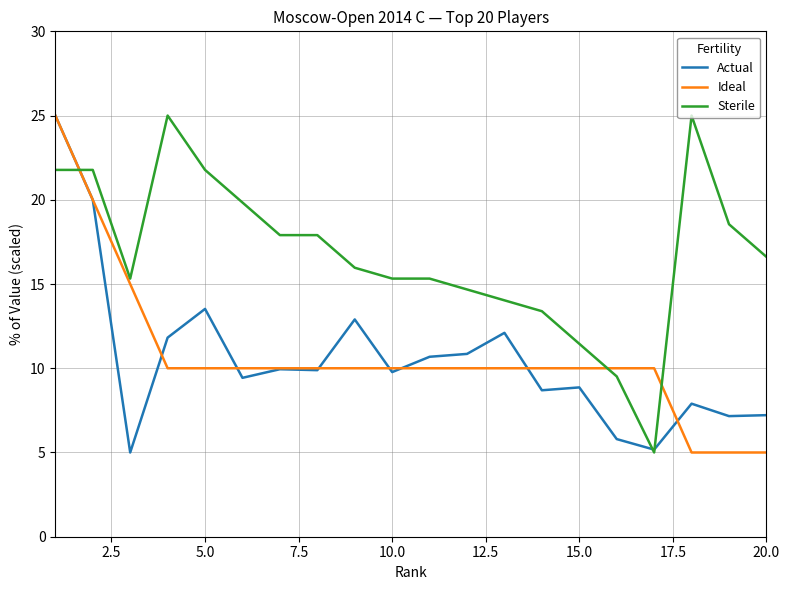

What is the smallest value displayed?

5.0